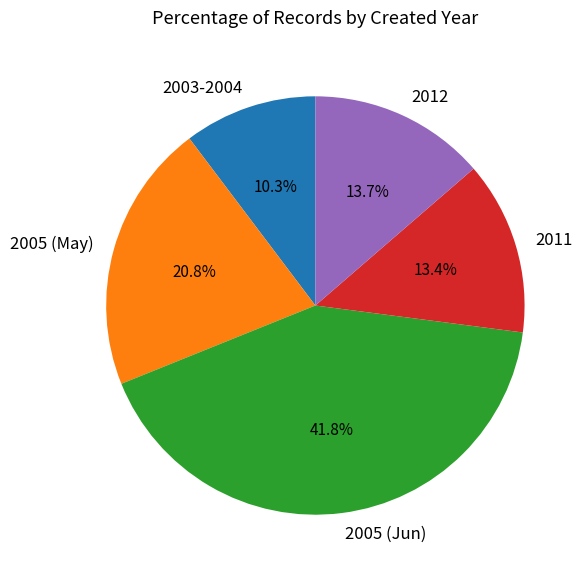

What is the largest slice in the pie chart?

2005 (Jun)